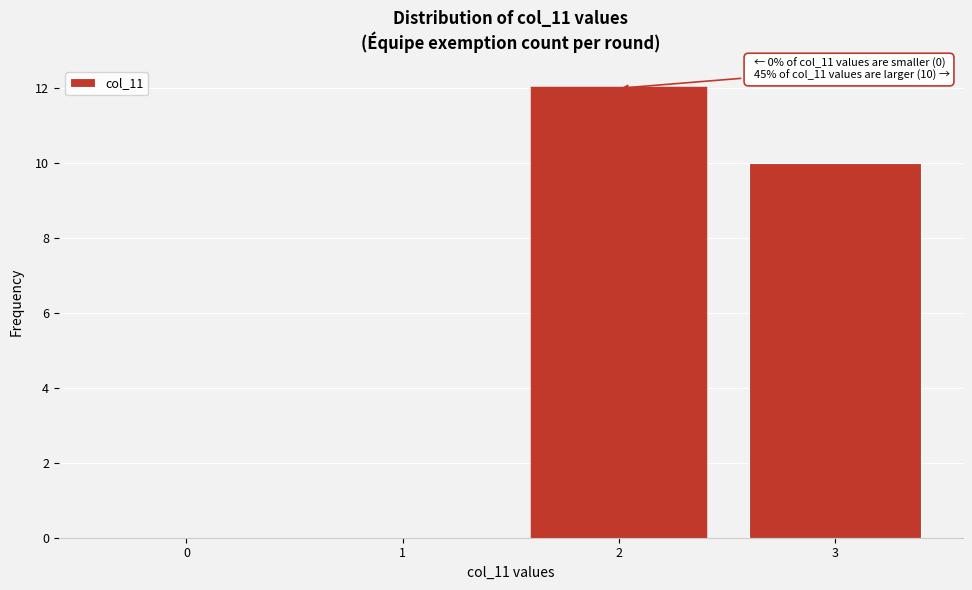

Reading right to left, transcribe all the data shown in this chart.

3=10	2=12	1=0	0=0